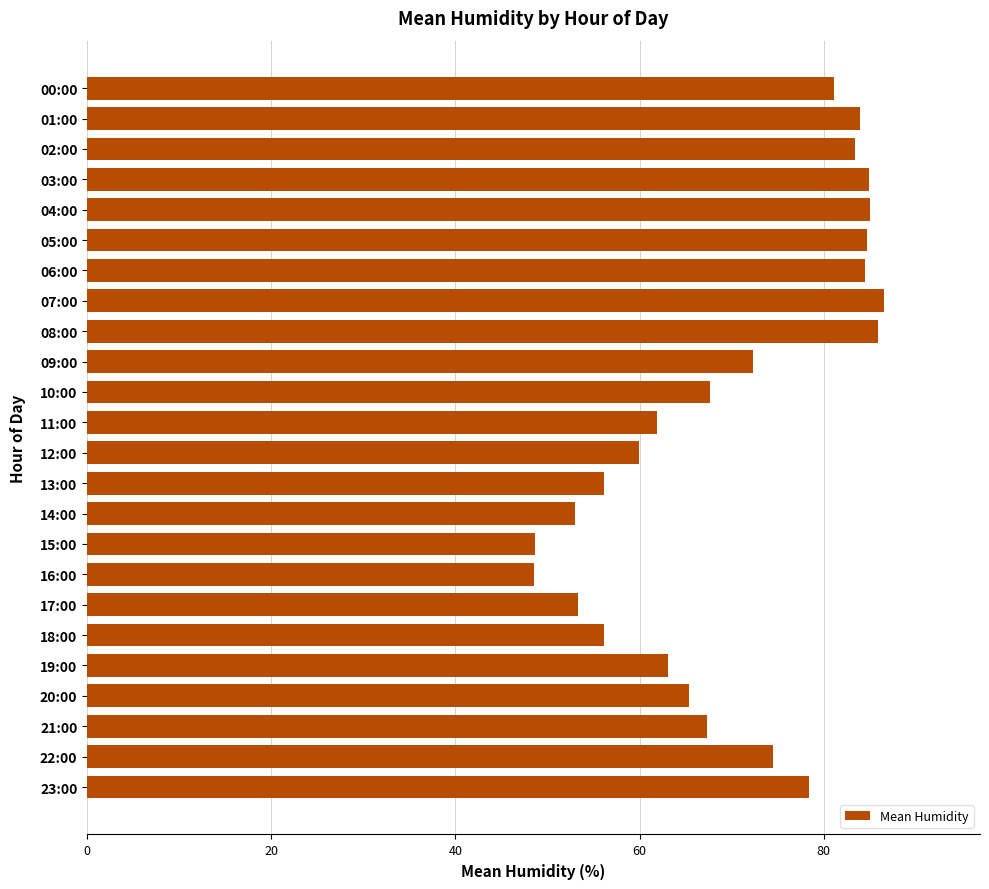

What is the sum of the values at 16:00 and 01:00?

132.5